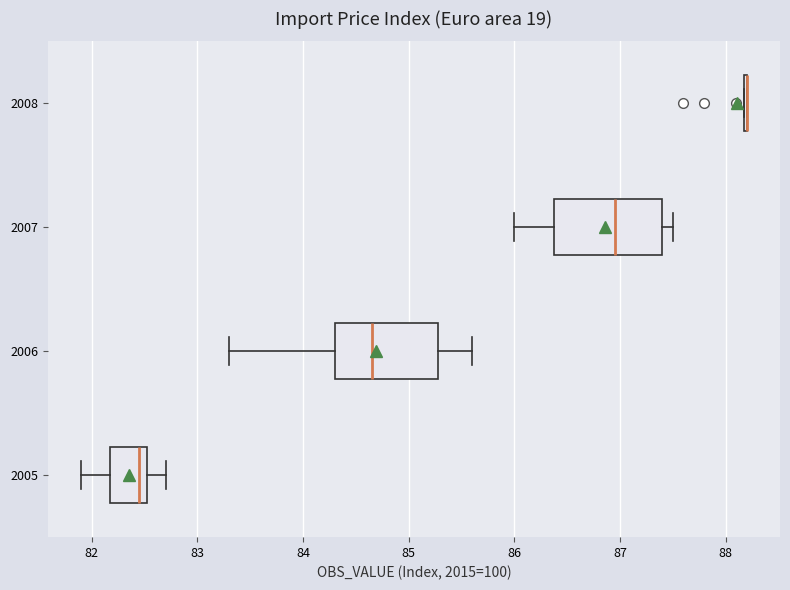

Reading bottom to top, read every box against the x-axis: the position of its median line, the range the box covers, and the ends of its whiskers. The values are not printed on the chart, so give them approximately, as read against the axis.

2005: median 82.5 (just left of the box's right edge), box 82.2 to 82.5, whiskers 81.9 to 82.7
2006: median 84.7, box 84.3 to 85.3, whiskers 83.3 to 85.6
2007: median 87.0, box 86.4 to 87.4, whiskers 86.0 to 87.5
2008: box collapsed to a line at 88.2, whiskers 88.2 to 88.2